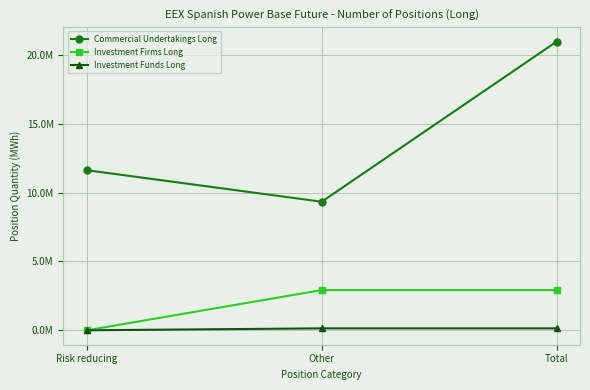

Does the chart have visible grid lines?

Yes